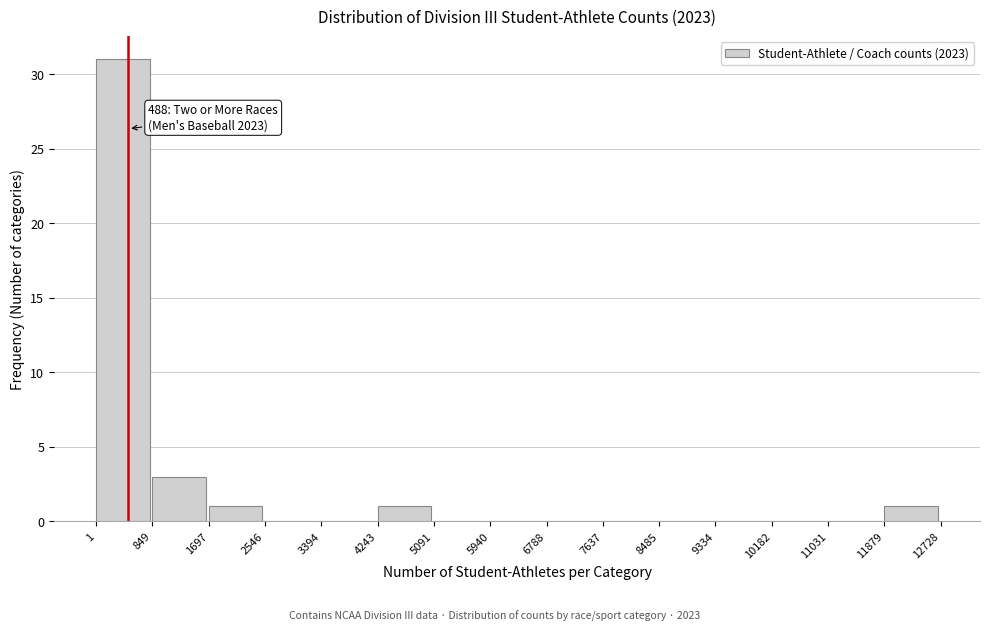

Which range on the x-axis has the tallest bar?

1 to 849